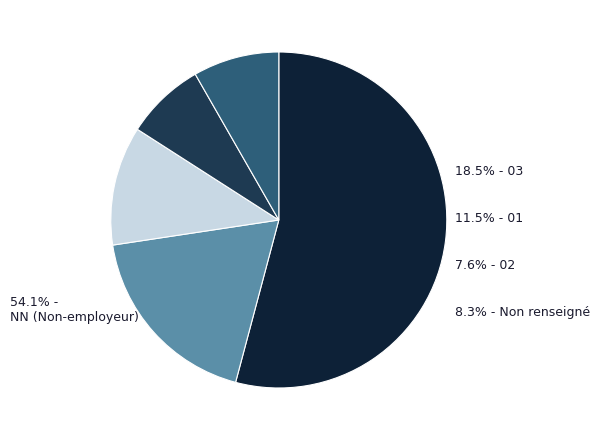

Count the number of slices in the pie.

5